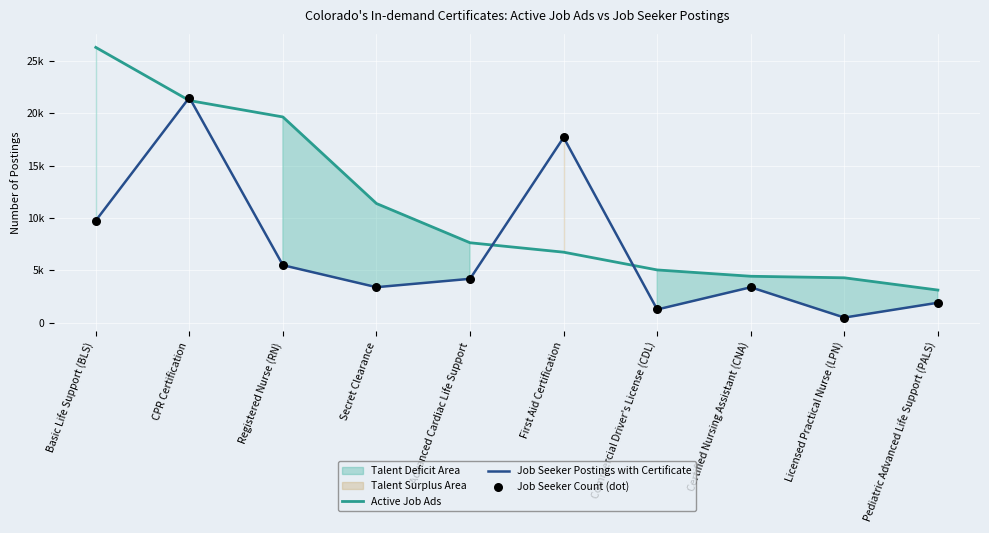

At which category is the sum across all series the highest?

CPR Certification